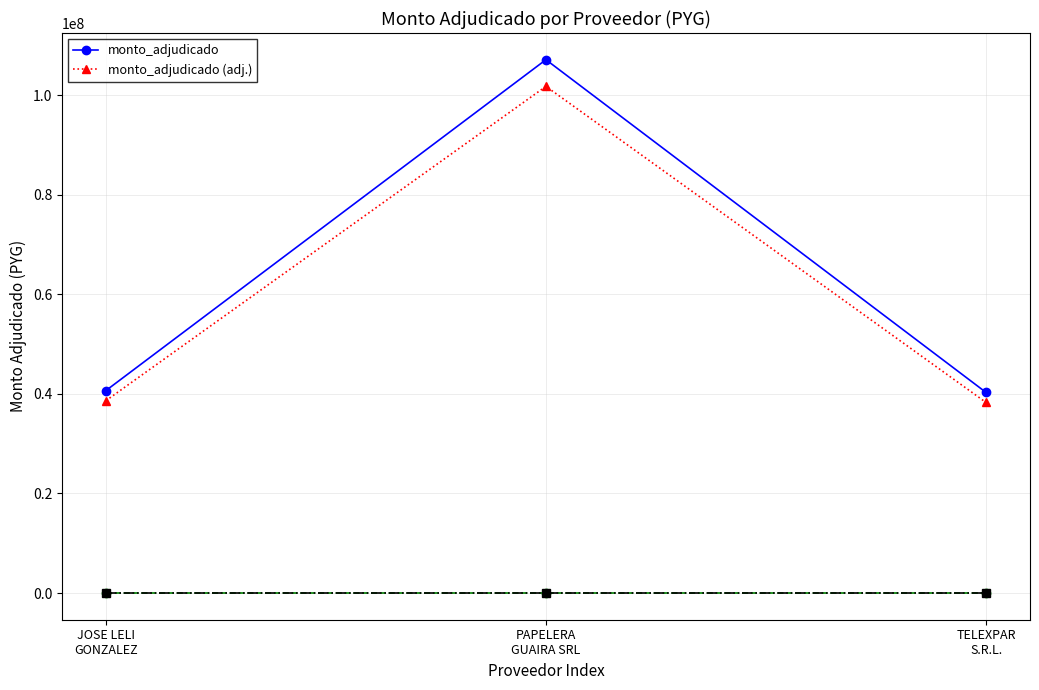

What is the lowest value of the monto_adjudicado series?

40288425.0